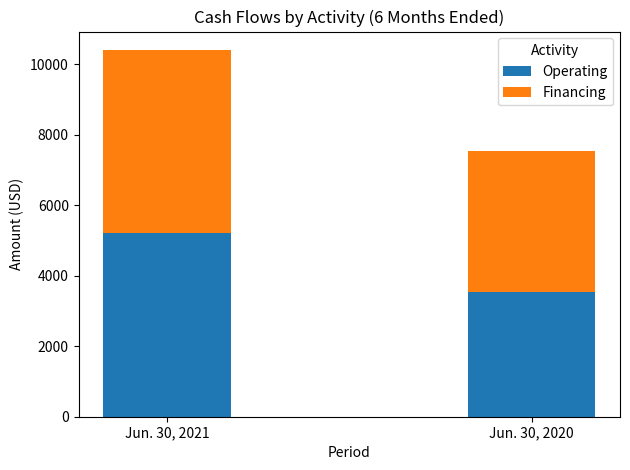

Is it true that Operating equals 3522 at Jun. 30, 2020?

True